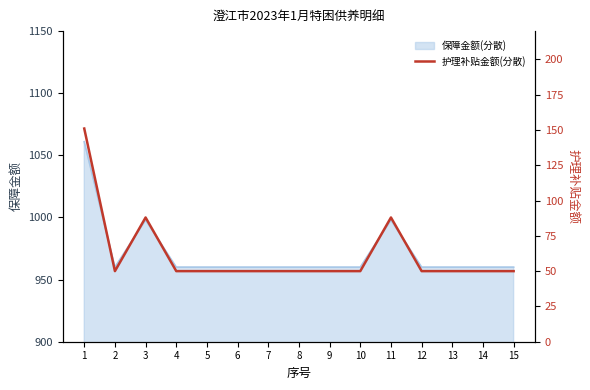

List the labels in order of value, smallest first.

2, 4, 5, 6, 7, 8, 9, 10, 12, 13, 14, 15, 3, 11, 1